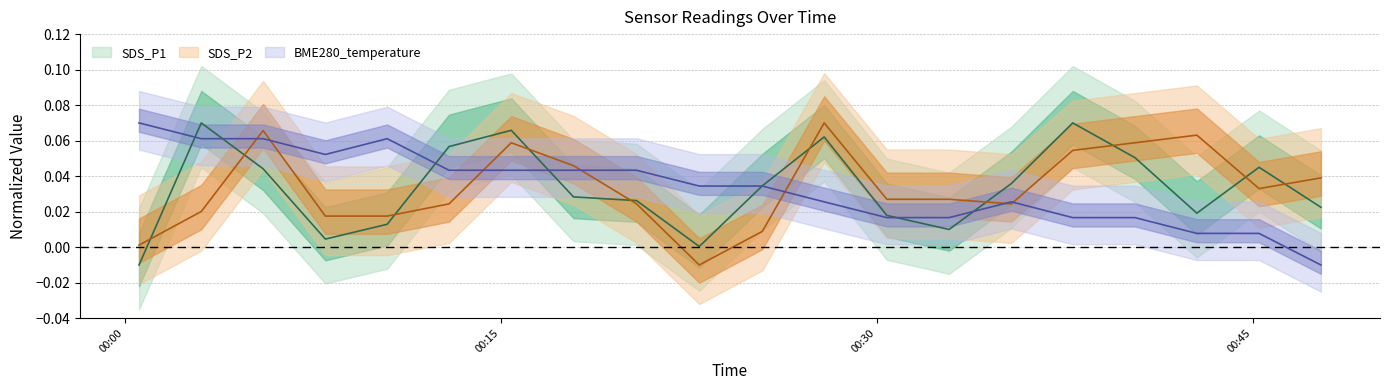

True or false: BME280_temperature and SDS_P1 cross at least once.

True